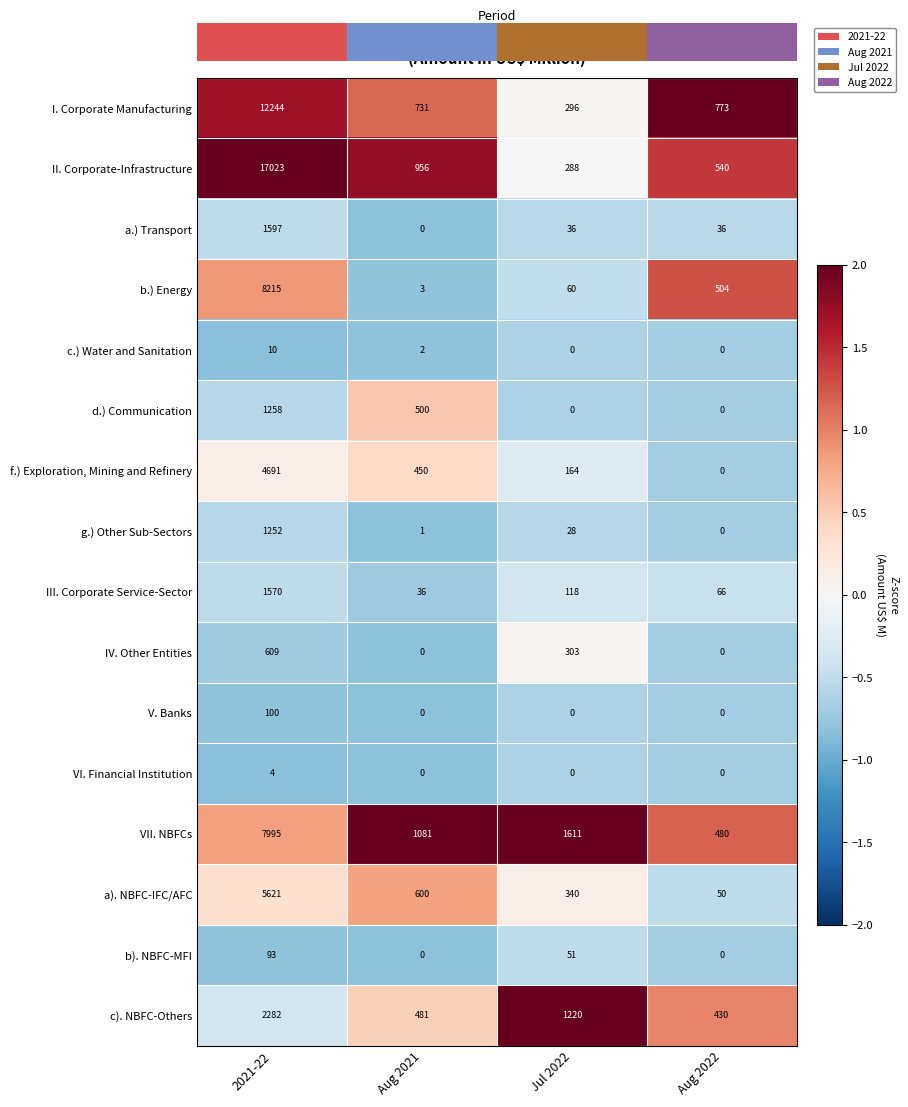

Which category has the highest value across all series?

2021-22